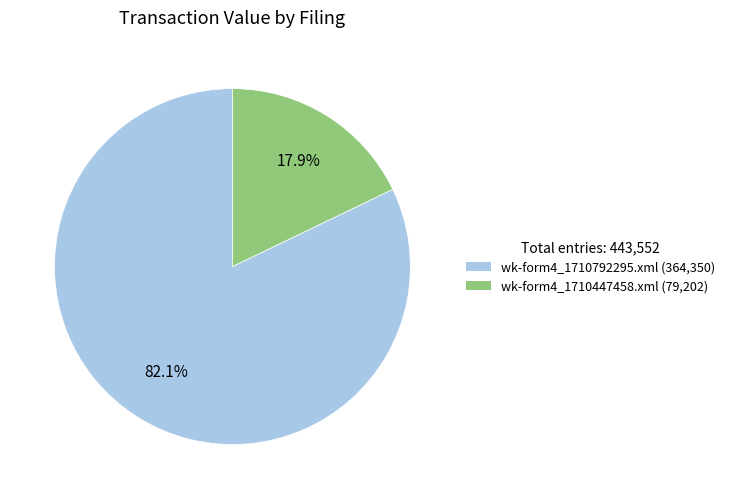

True or false: wk-form4_1710792295.xml accounts for 82% of the total.

True